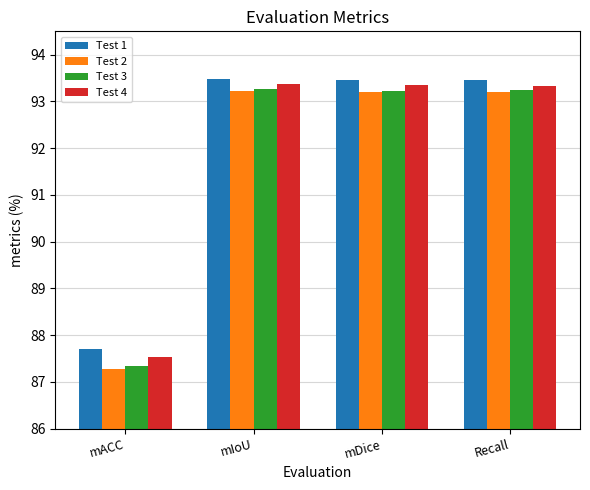

What is the minimum value shown in the chart?

87.3